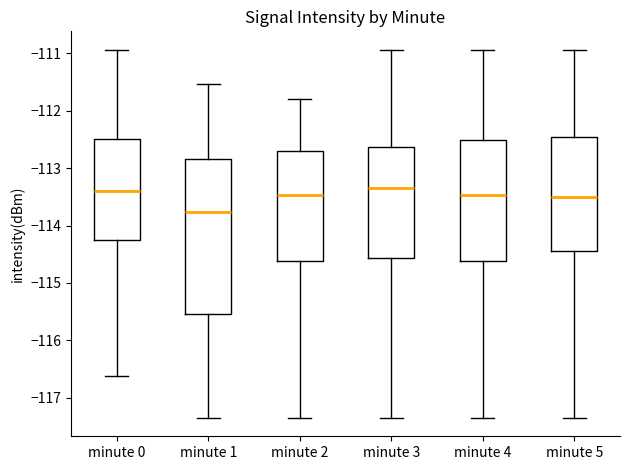

Which box has the lowest median line?

minute 1